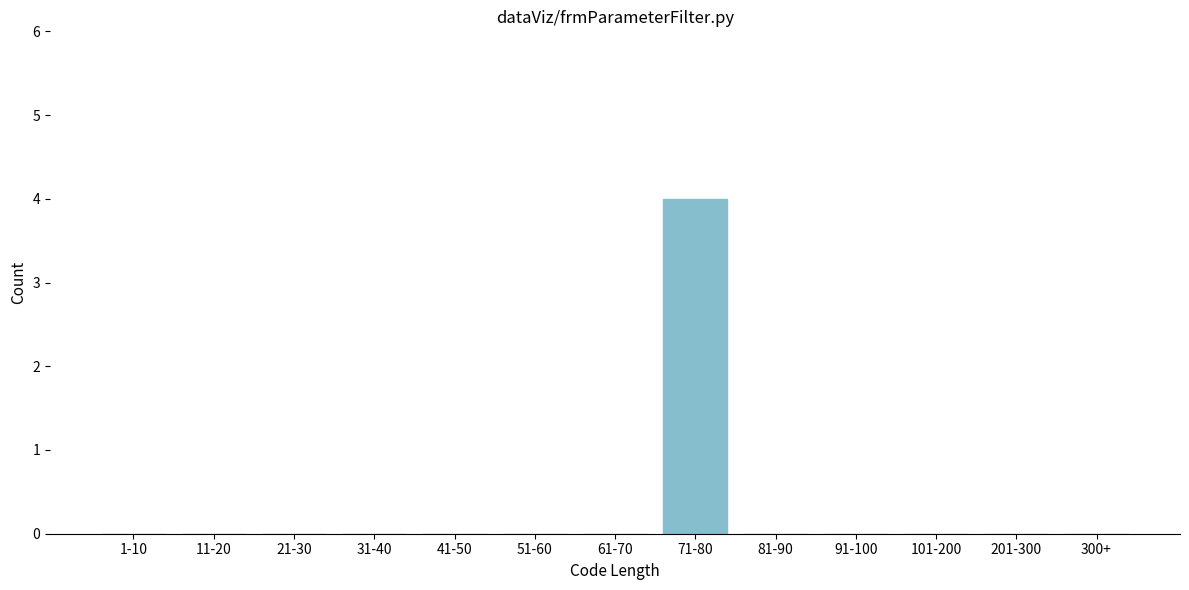

Reading left to right, what are all the values shown in this chart?

1-10=0	11-20=0	21-30=0	31-40=0	41-50=0	51-60=0	61-70=0	71-80=4	81-90=0	91-100=0	101-200=0	201-300=0	300+=0